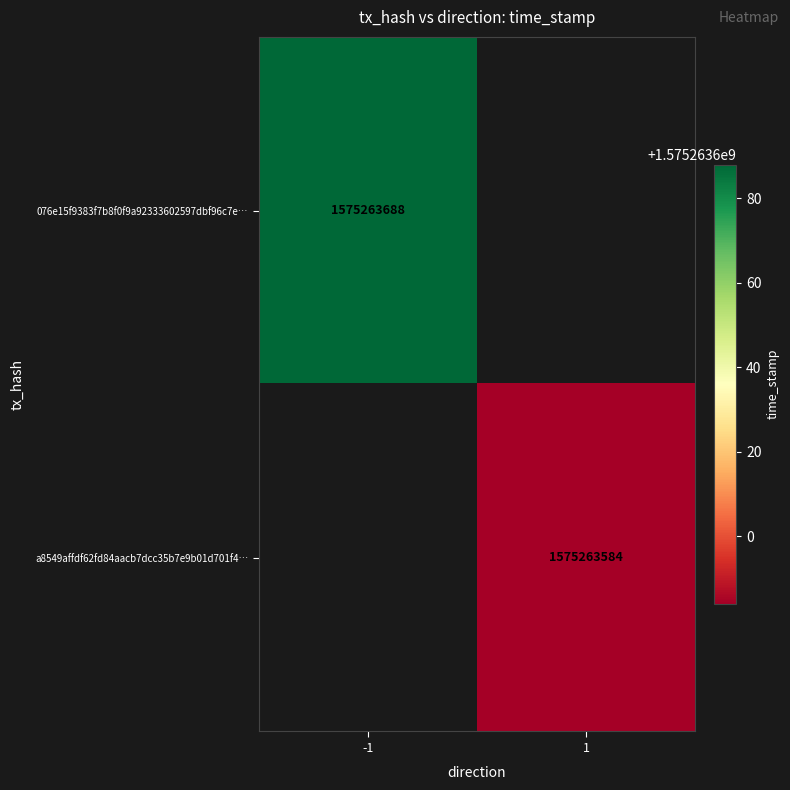

Which series has the largest range (max minus min)?

076e15f9383f7b8f0f9a92333602597dbf96c7e